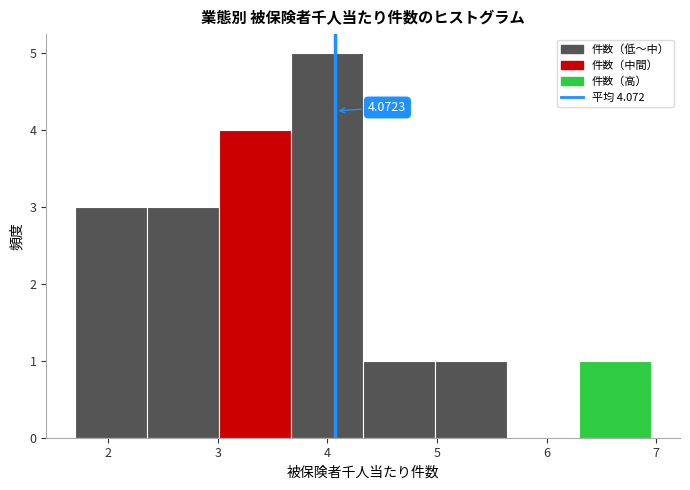

Which range on the x-axis has the tallest bar?

3.7 to 4.3